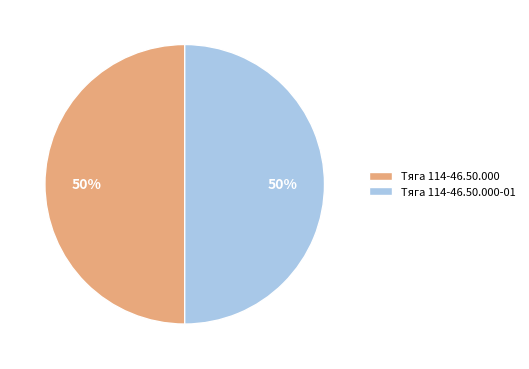

To the nearest percent, what portion does Тяга 114-46.50.000-01 represent?

50%